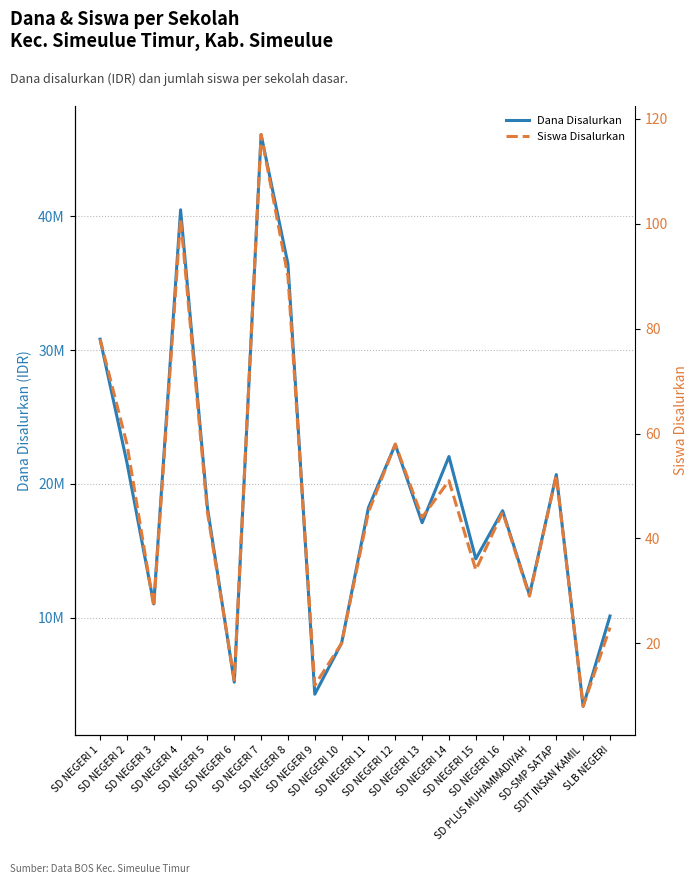

Read the Dana Disalurkan value at SLB NEGERI, to the nearest 10.

10125000